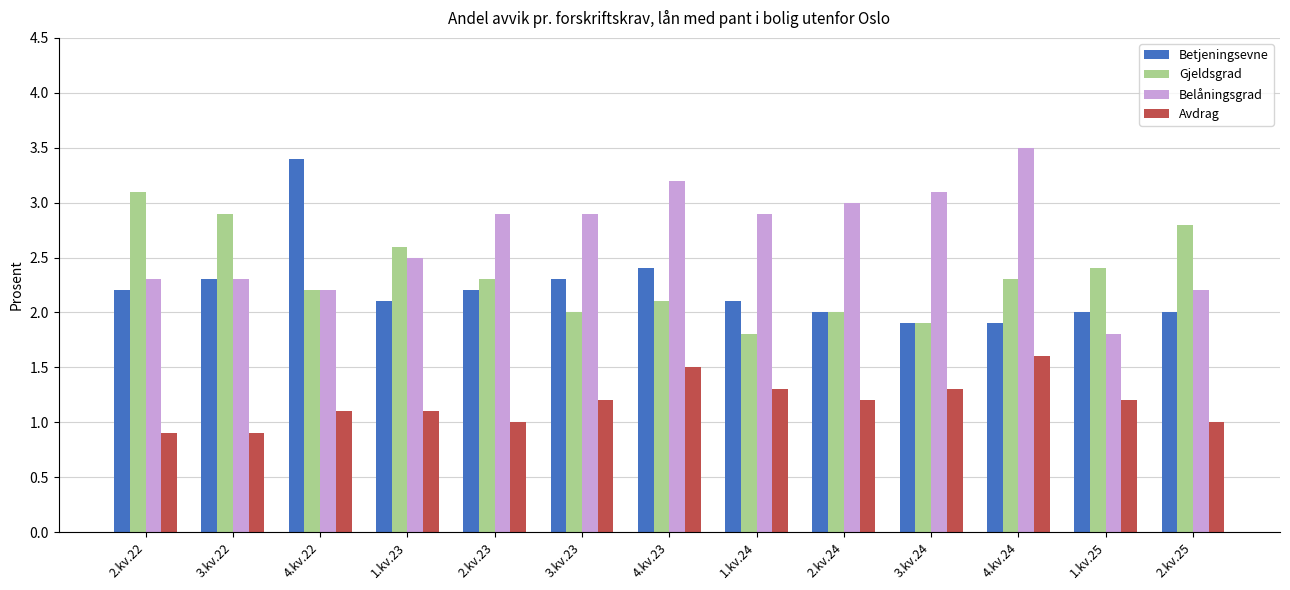

What is the difference between the Avdrag values at 4.kv.23 and 2.kv.23?

0.5